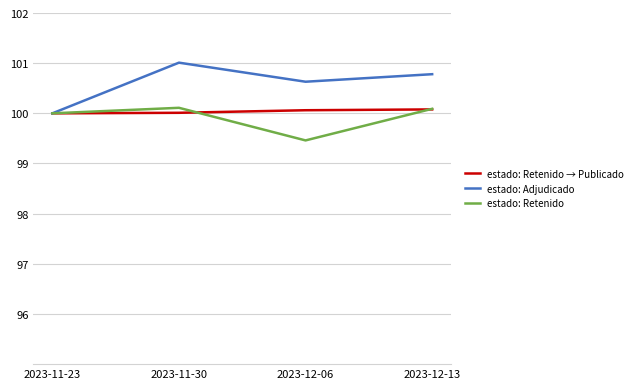

What position from the right is 2023-12-06?

2